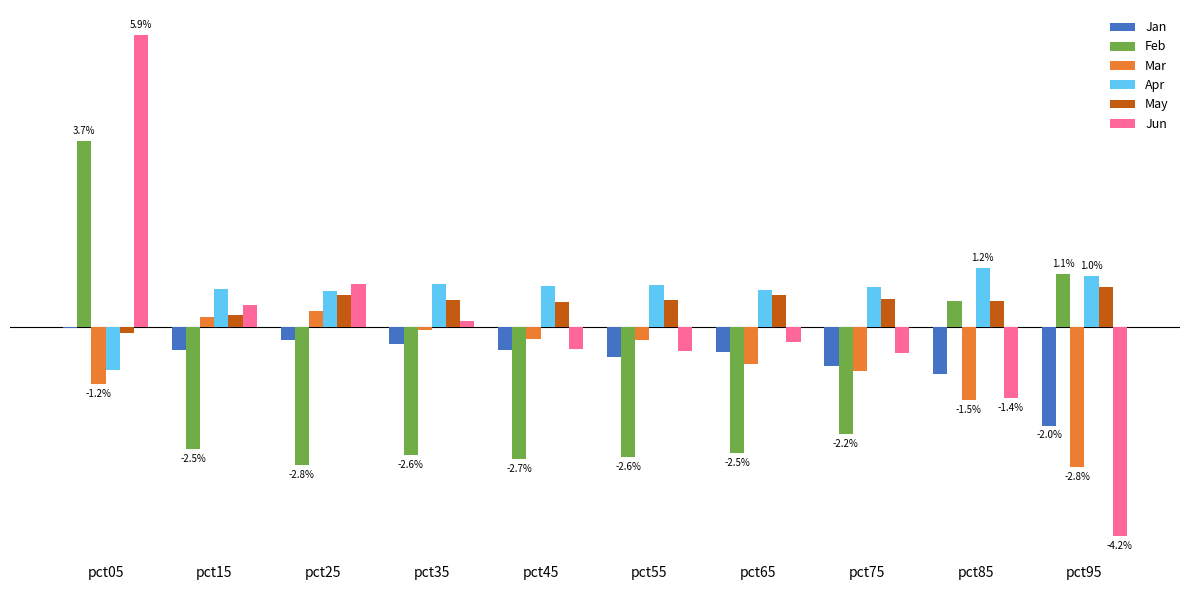

Which has a higher value, pct05 or pct85?

pct05